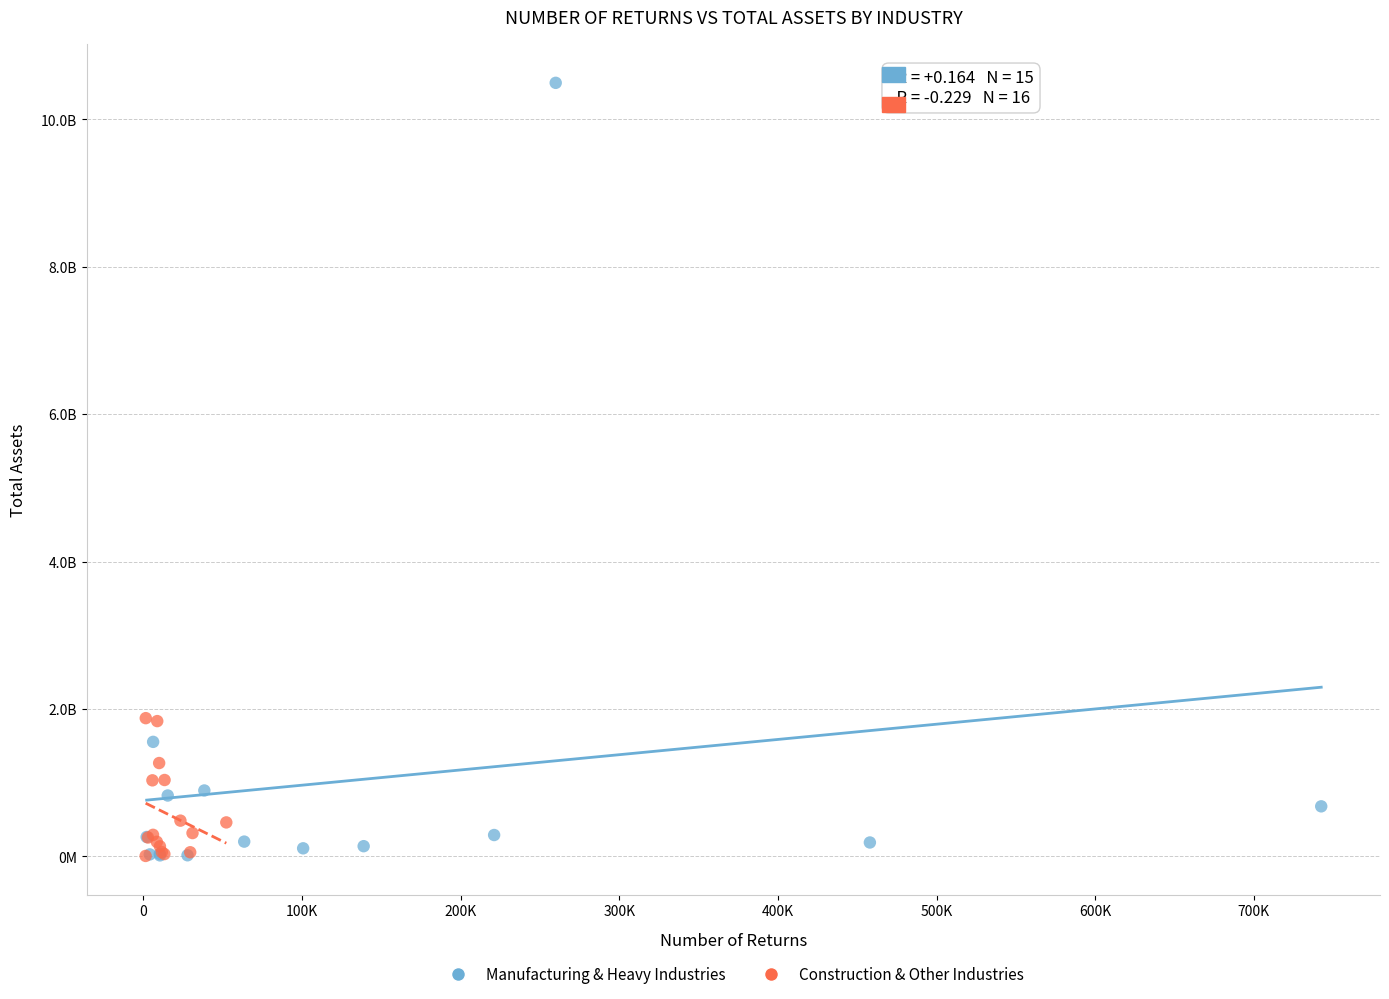

What are all the series names shown in the legend?

Manufacturing & Heavy Industries, Construction & Other Industries